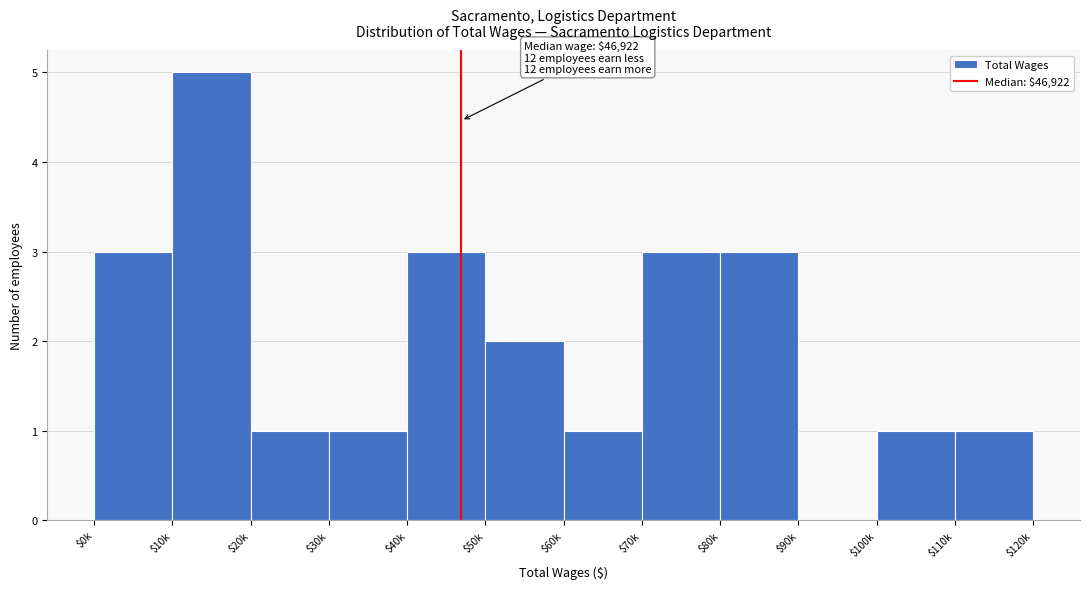

What is the sum of all values?

24